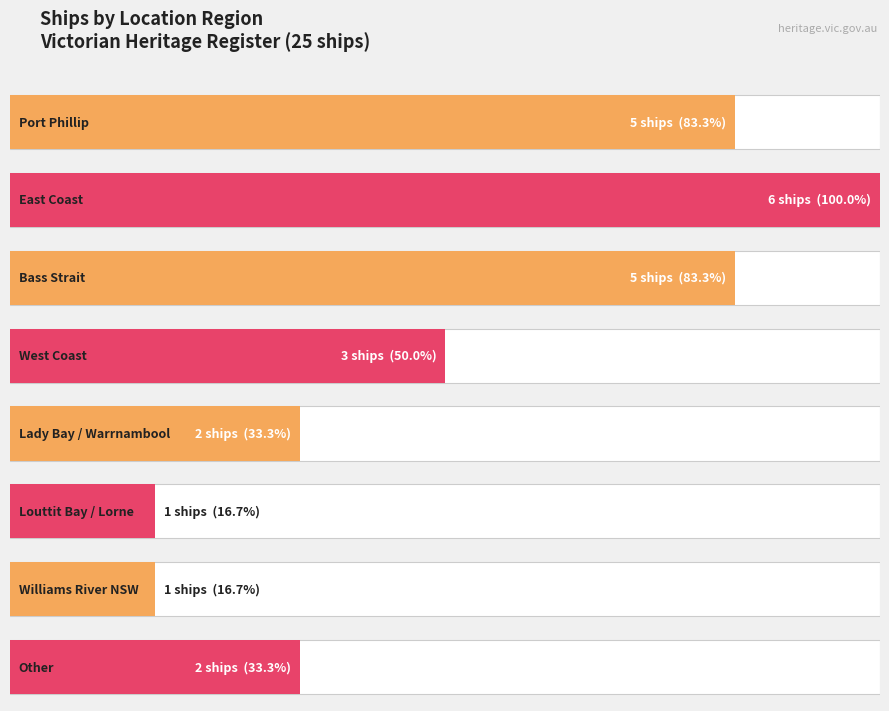

Reading right to left, what are all the values shown in this chart?

2	1	1	2	3	5	6	5